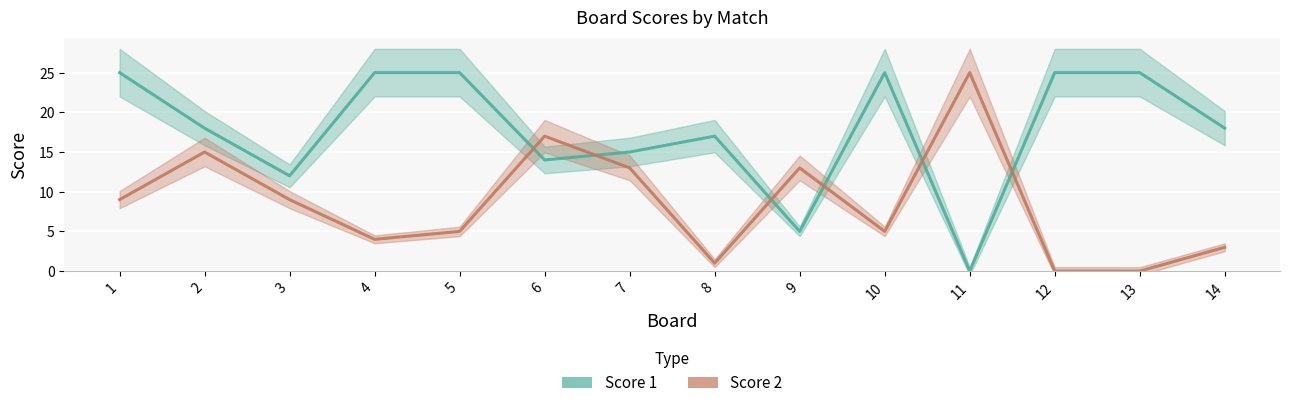

The Score 2 series shows 0 at 8. True or false?

False